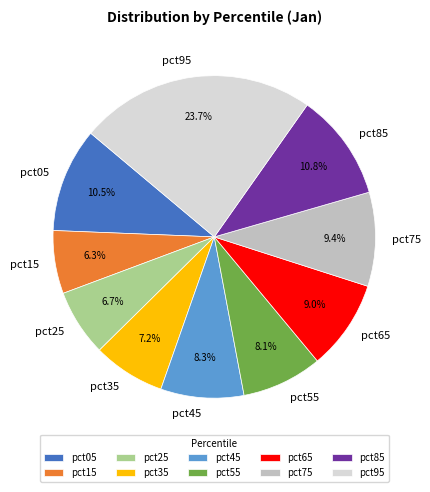

Which slice is the largest?

pct95